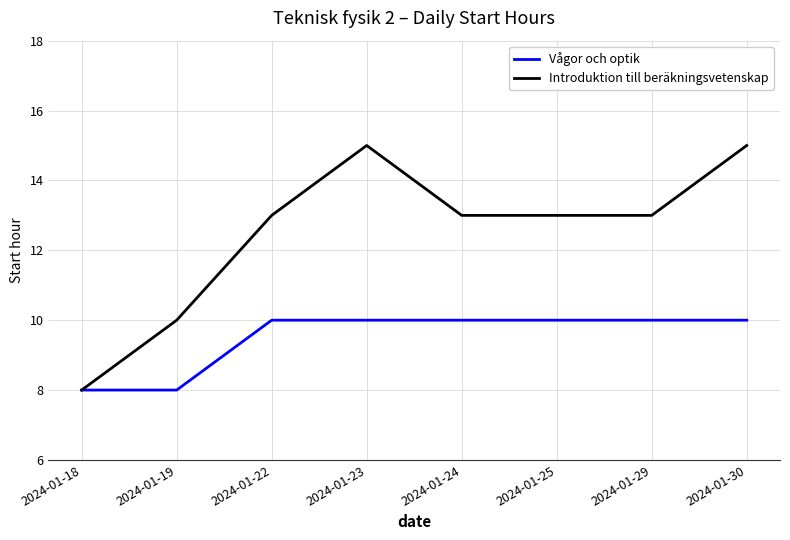

Reading left to right, what are all the values shown in this chart?

Vågor och optik: 2024-01-18=8	2024-01-19=8	2024-01-22=10	2024-01-23=10	2024-01-24=10	2024-01-25=10	2024-01-29=10	2024-01-30=10
Introduktion till beräkningsvetenskap: 2024-01-18=8	2024-01-19=10	2024-01-22=13	2024-01-23=15	2024-01-24=13	2024-01-25=13	2024-01-29=13	2024-01-30=15